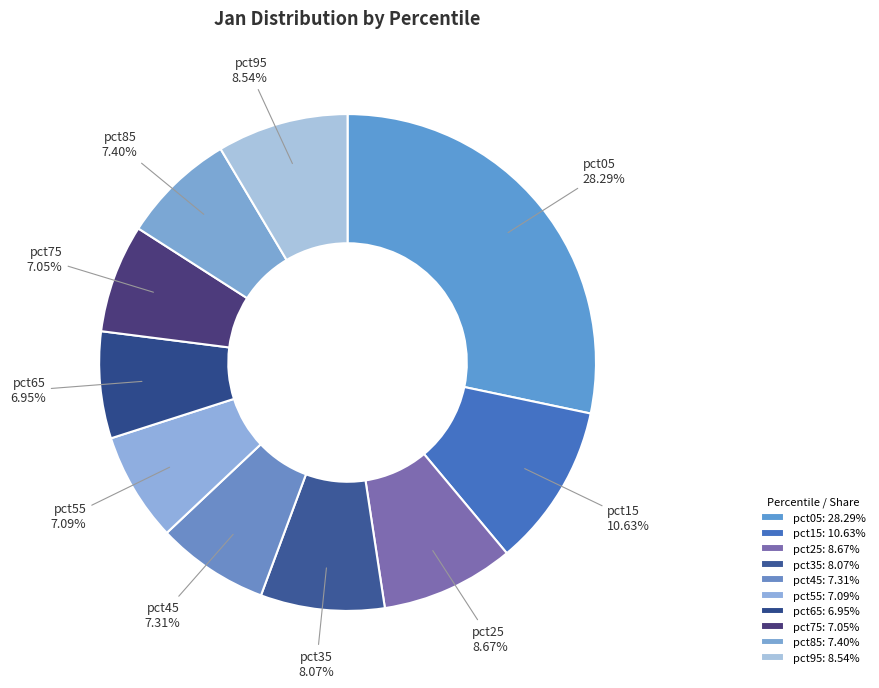

What percentage do pct15 and pct65 together represent?

17.6%